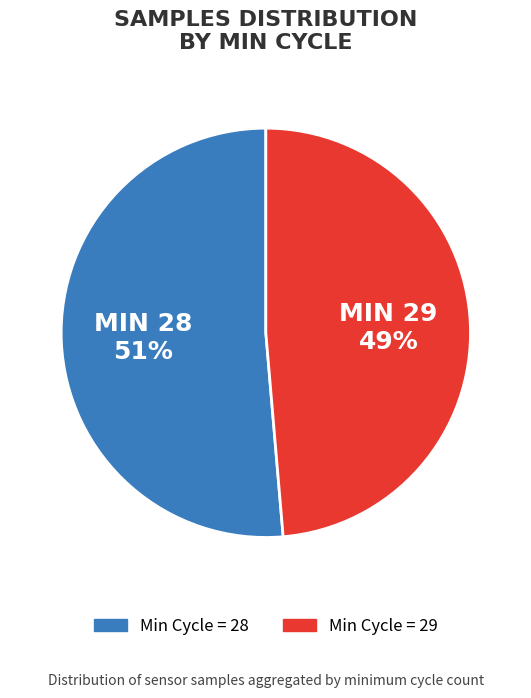

To the nearest percent, what is the average slice percentage?

50%